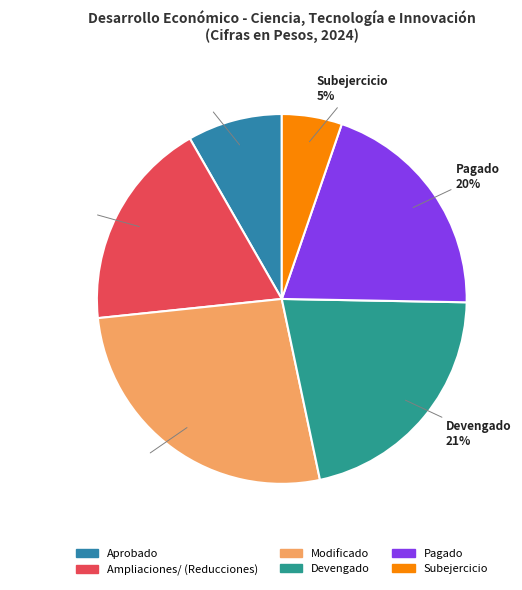

True or false: Pagado accounts for 15% of the total.

False